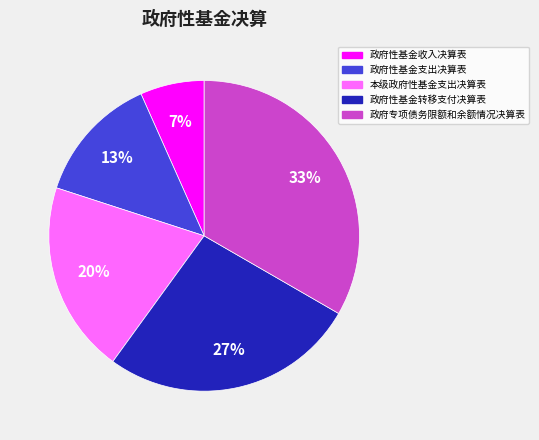

What is the ratio of the value at 政府性基金转移支付决算表 to the value at 政府专项债务限额和余额情况决算表?

0.8